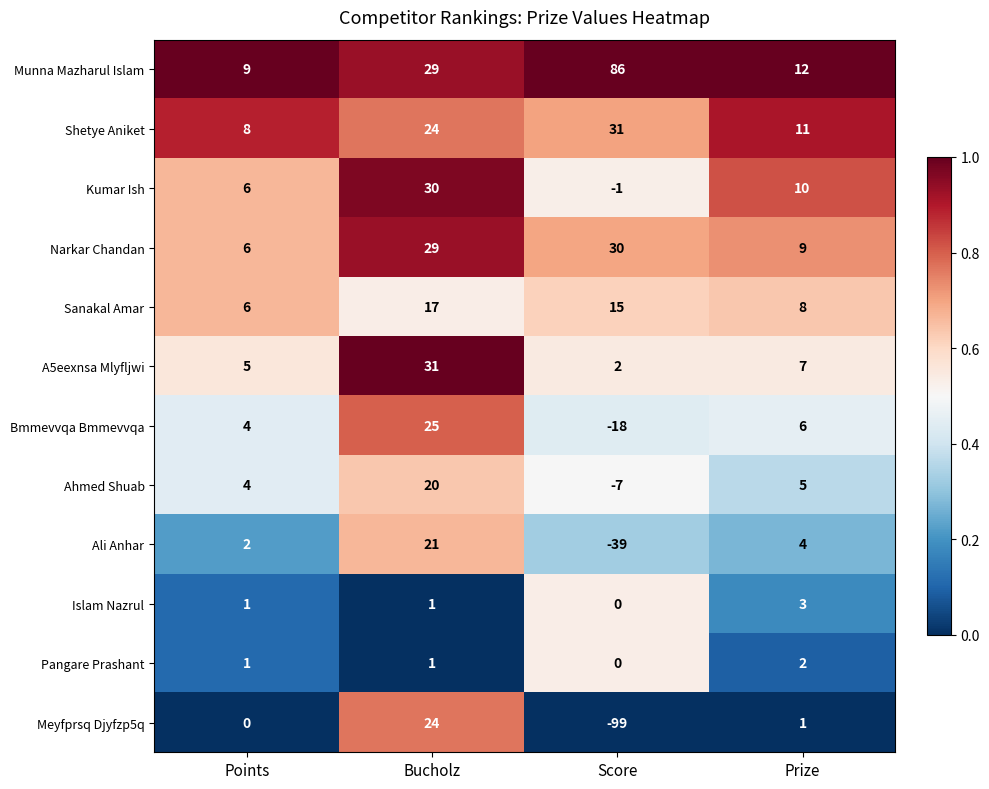

The value of A5eexnsa Mlyfljwi at Prize is 3. True or false?

False